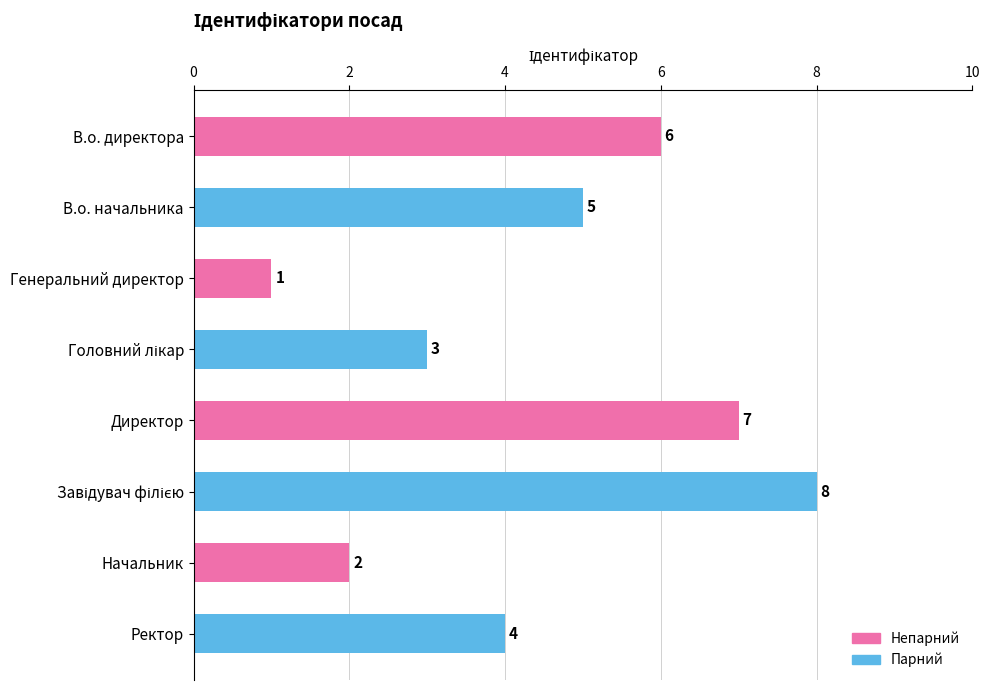

What is the difference between the second highest and second lowest values?

5